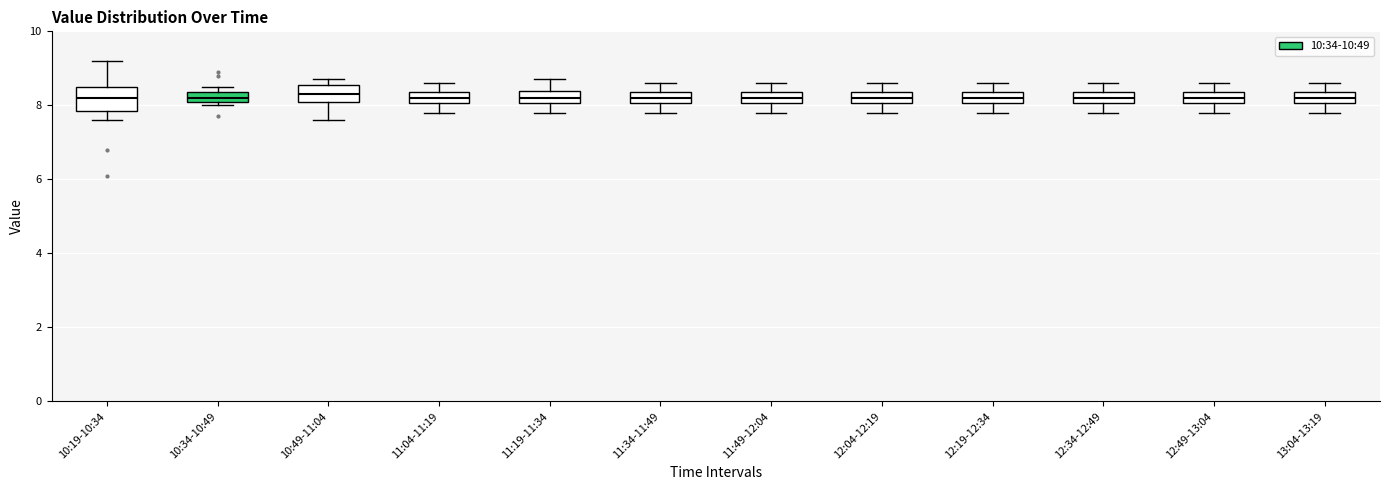

Where does the lower whisker of the box for 12:34-12:49 end on the y-axis? The values are not printed on the chart, so give them approximately, as read against the axis.

7.8